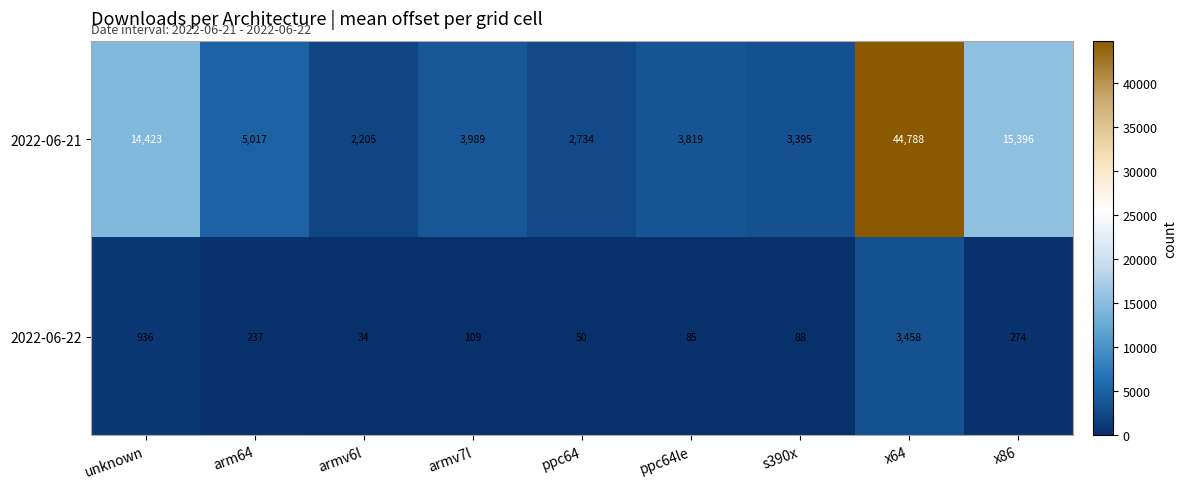

Reading left to right, extract all data points from this chart.

2022-06-21: unknown=14423	arm64=5017	armv6l=2205	armv7l=3989	ppc64=2734	ppc64le=3819	s390x=3395	x64=44788	x86=15396
2022-06-22: unknown=936	arm64=237	armv6l=34	armv7l=109	ppc64=50	ppc64le=85	s390x=88	x64=3458	x86=274